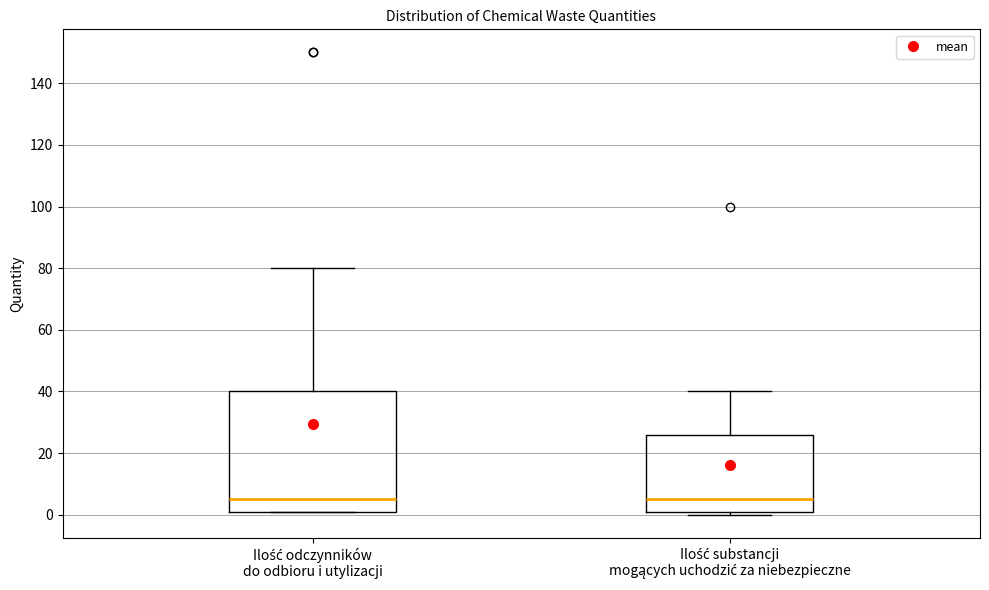

Where is the upper edge of the box for Ilość odczynników do odbioru i utylizacji on the y-axis? The values are not printed on the chart, so give them approximately, as read against the axis.

40